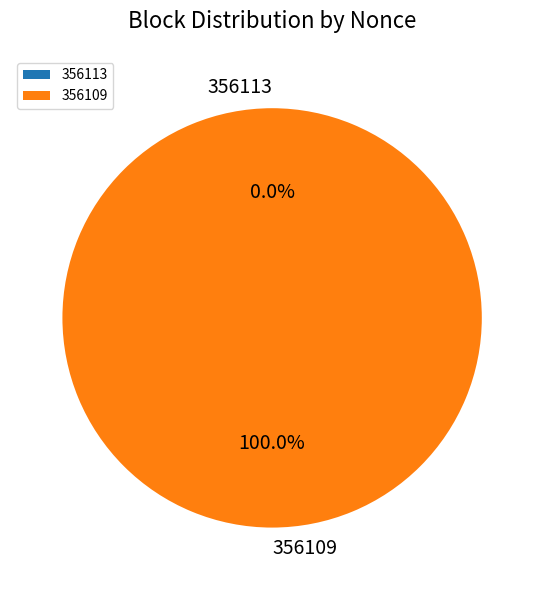

Do 356109 and 356113 together represent more than half of the pie?

Yes